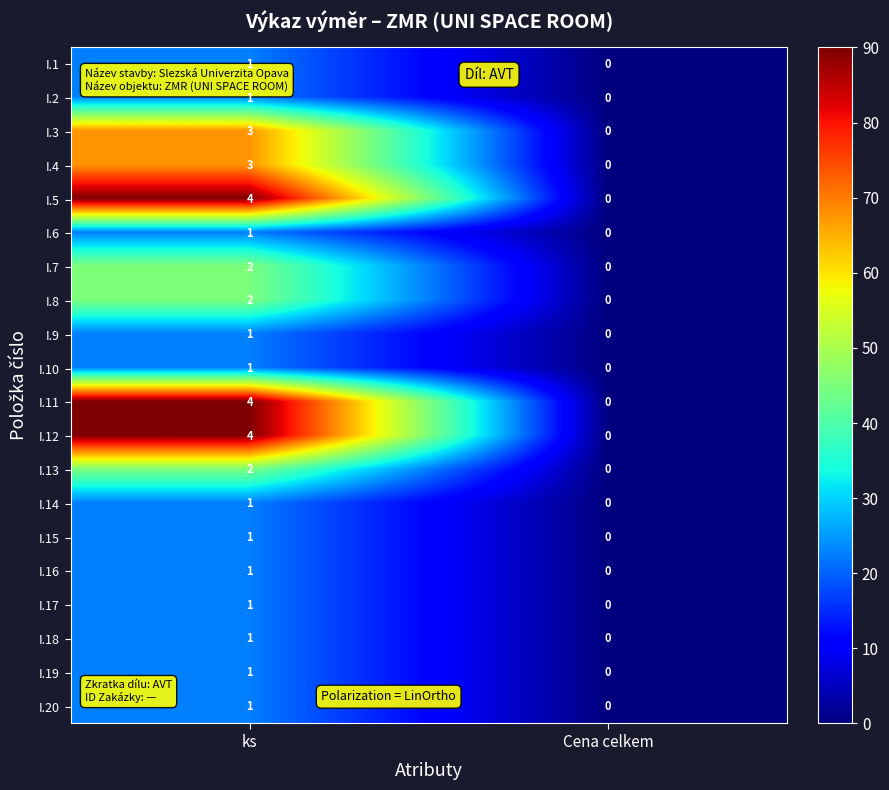

What is the spread (max minus min) of values at ks?

3